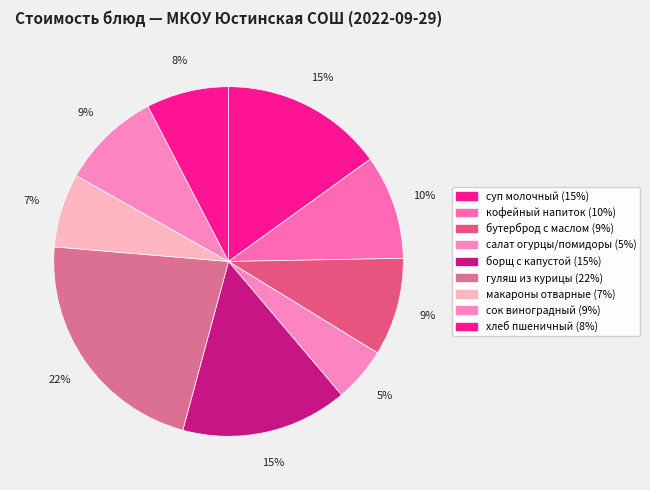

What percentage is the гуляш из курицы slice, to the nearest percent?

22%